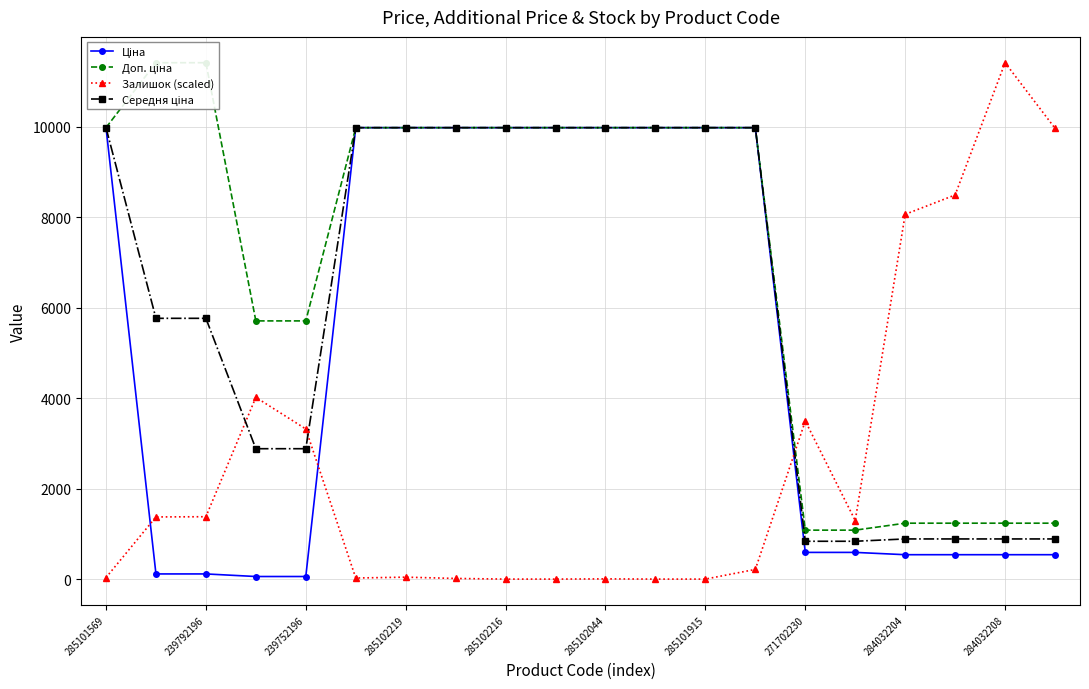

Rank the series by their average value, from lowest to highest.

Залишок (scaled), Ціна, Середня ціна, Доп. ціна